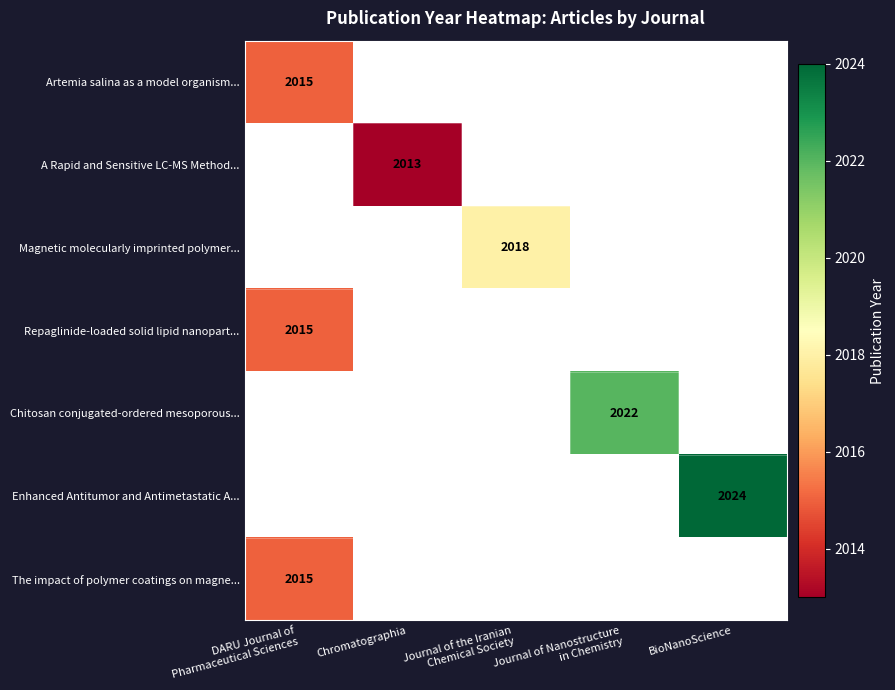

At how many categories does at least one series exceed 2014?

4